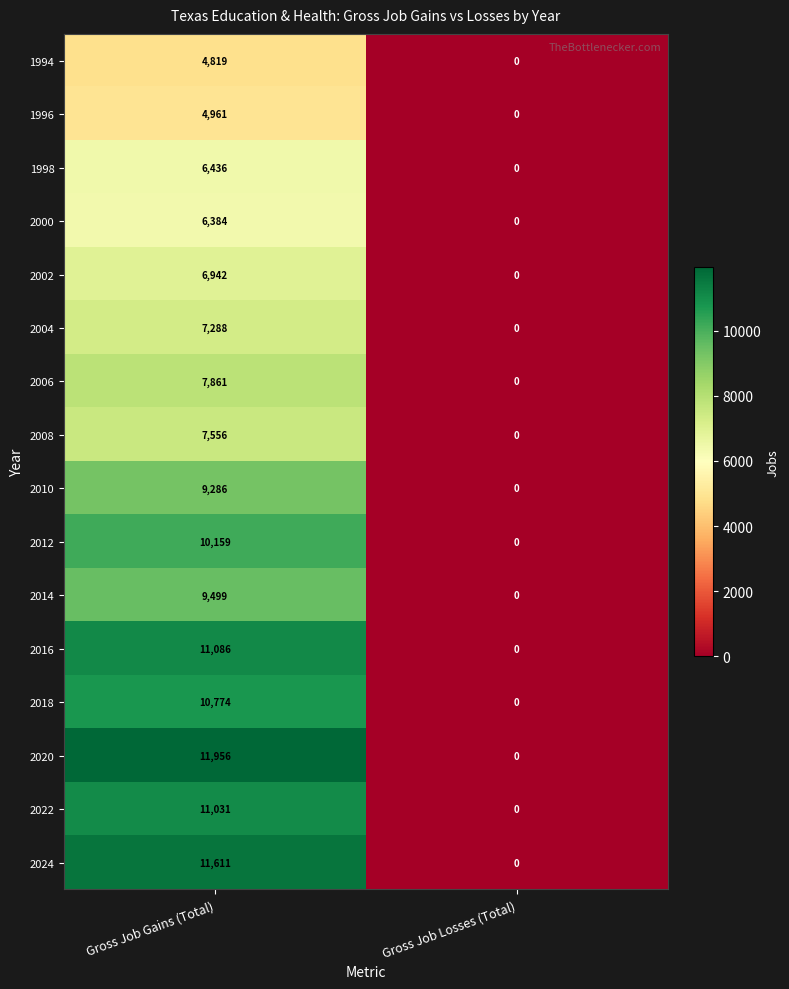

At how many categories does at least one series exceed 2643?

1